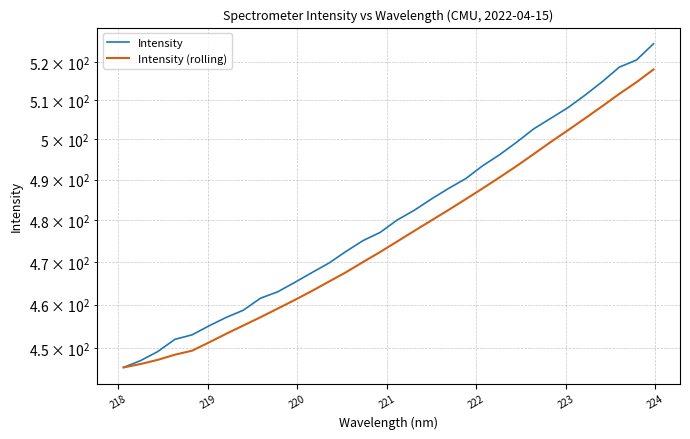

At how many categories does at least one series exceed 464?

22